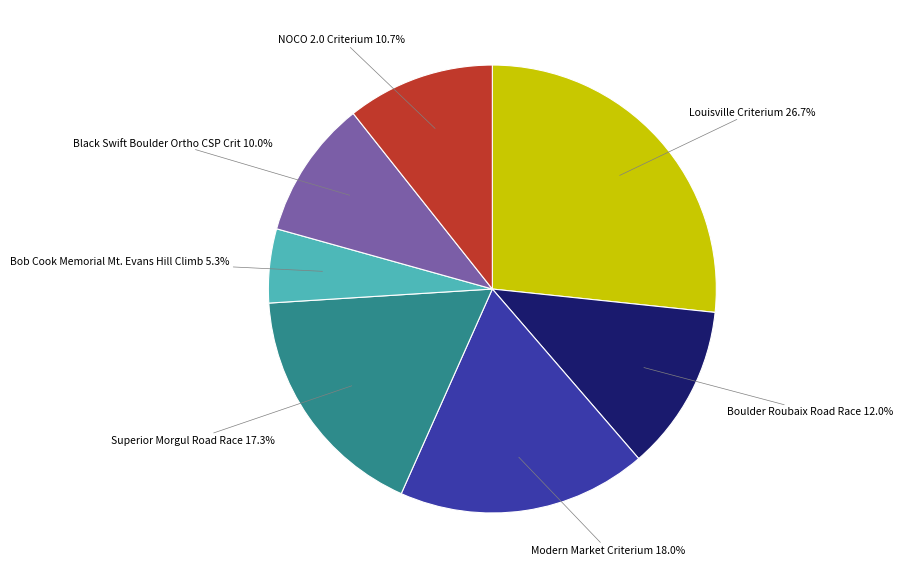

How many slices are in this pie chart?

7